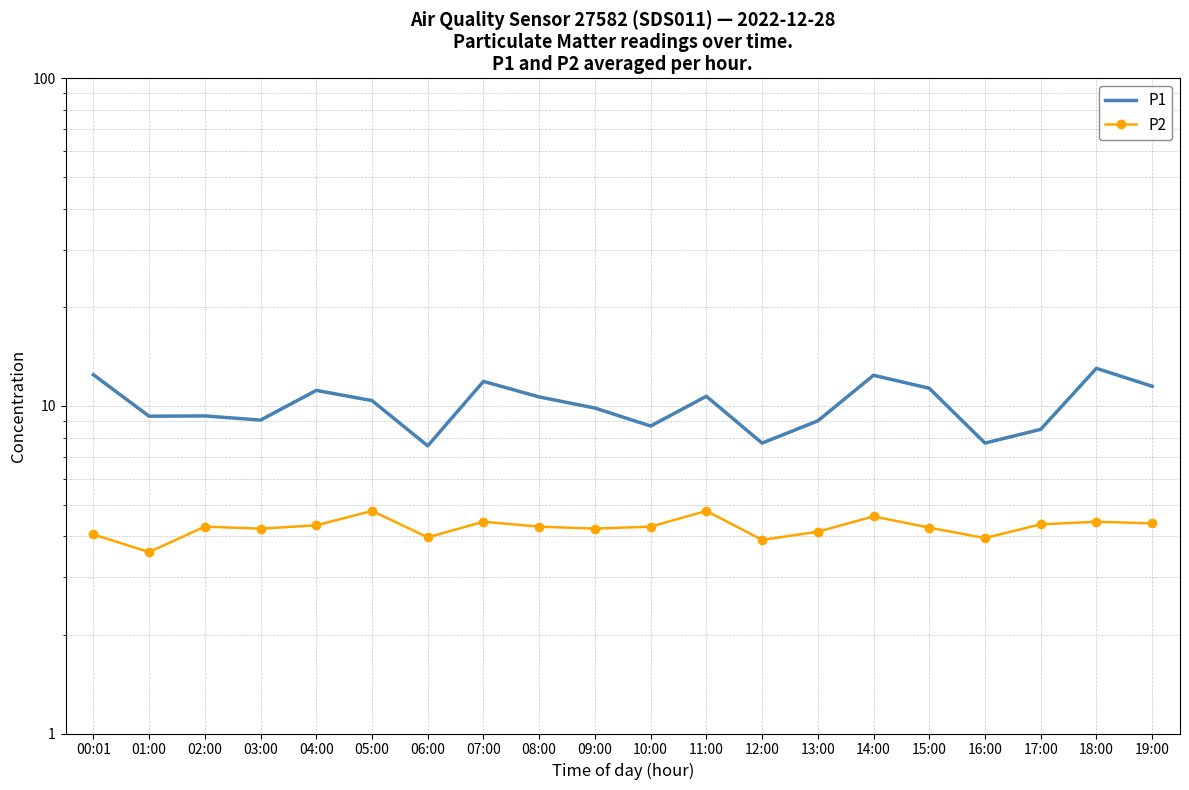

Reading left to right, list all the values displayed in this chart.

P1: 00:01=12.4	01:00=9.3	02:00=9.3	03:00=9.1	04:00=11.2	05:00=10.4	06:00=7.5	07:00=11.9	08:00=10.7	09:00=9.8	10:00=8.7	11:00=10.7	12:00=7.7	13:00=9.0	14:00=12.4	15:00=11.3	16:00=7.7	17:00=8.5	18:00=13.0	19:00=11.5
P2: 00:01=4.0	01:00=3.6	02:00=4.3	03:00=4.2	04:00=4.3	05:00=4.8	06:00=4.0	07:00=4.4	08:00=4.3	09:00=4.2	10:00=4.3	11:00=4.8	12:00=3.9	13:00=4.1	14:00=4.6	15:00=4.2	16:00=4.0	17:00=4.3	18:00=4.4	19:00=4.4